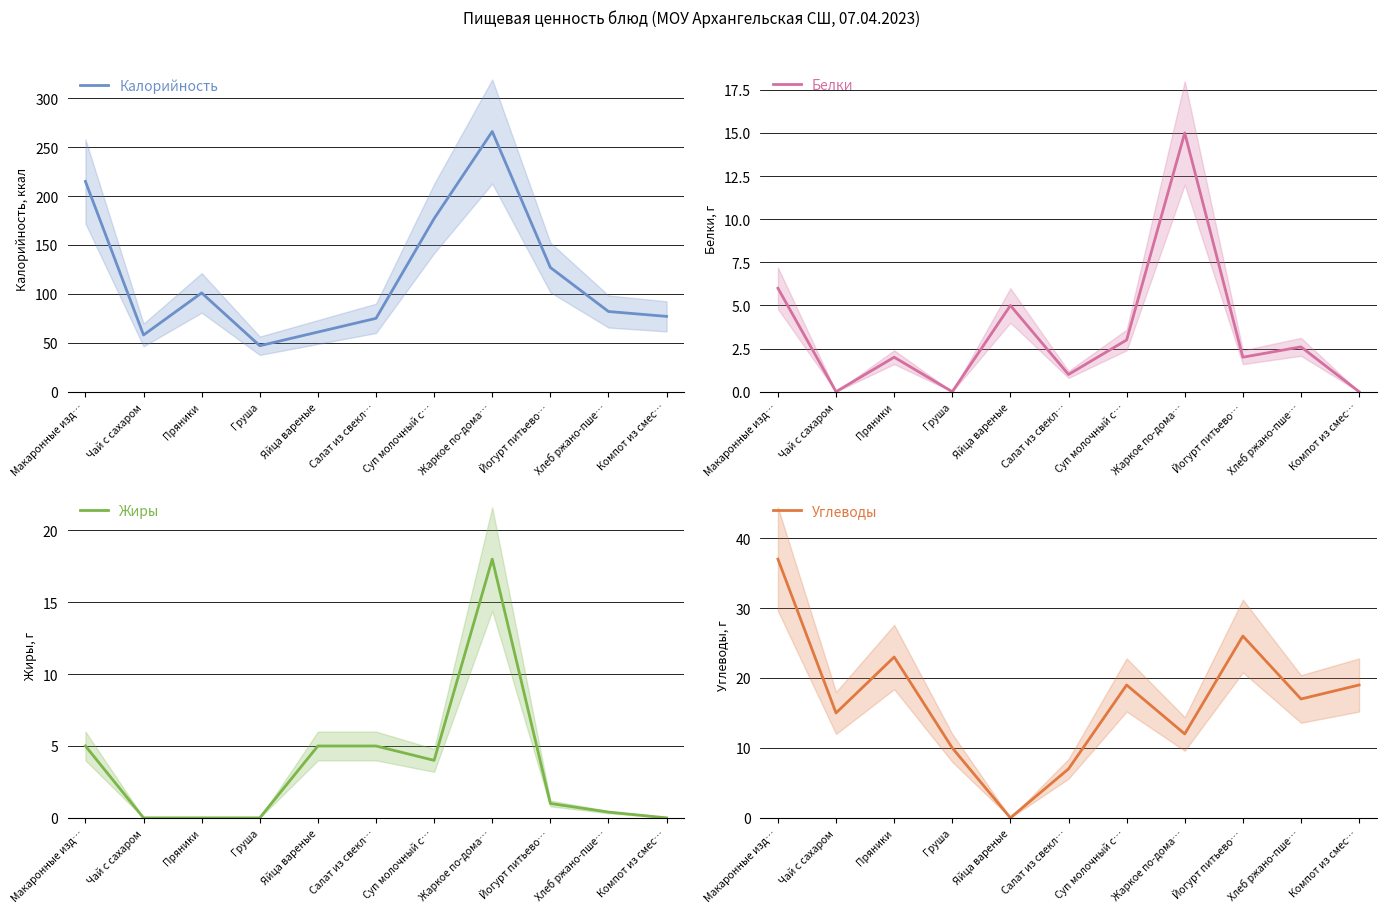

Rank the categories by Калорийность value from lowest to highest.

Груша, Чай с сахаром, Яйца вареные, Салат из свекл…, Компот из смес…, Хлеб ржано-пше…, Пряники, Йогурт питьево…, Суп молочный с…, Макаронные изд…, Жаркое по-дома…